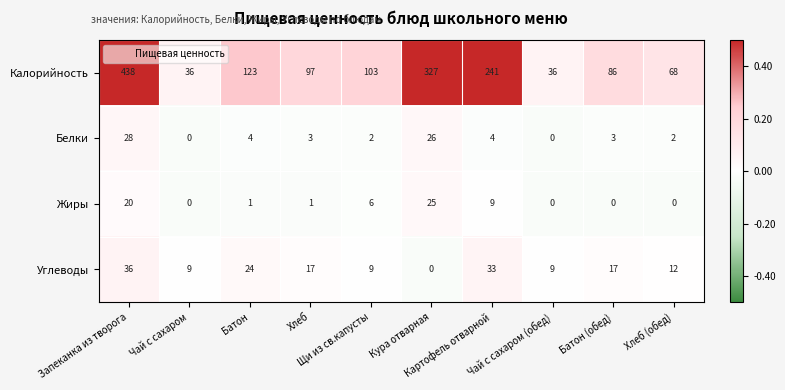

At which category is the sum across all series the highest?

Запеканка из творога